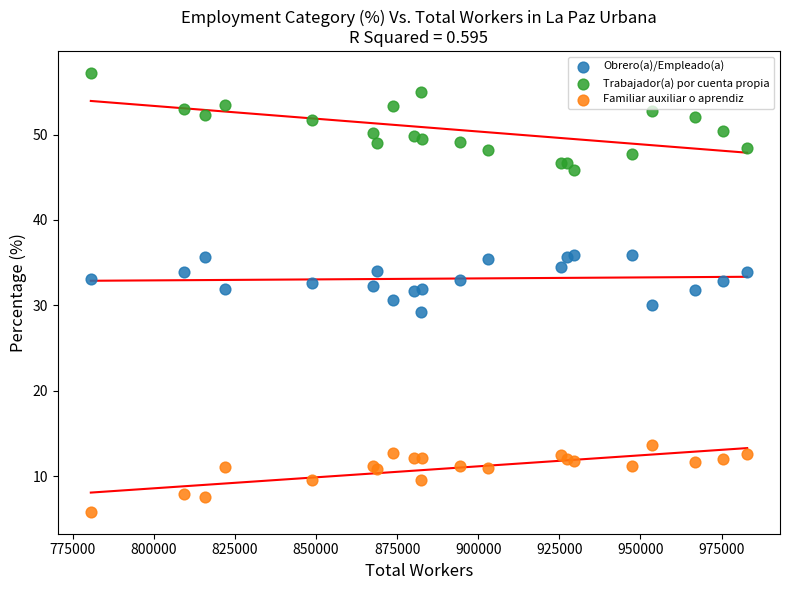

What is the X range (max minus min) for the scatter plot?

202301.2